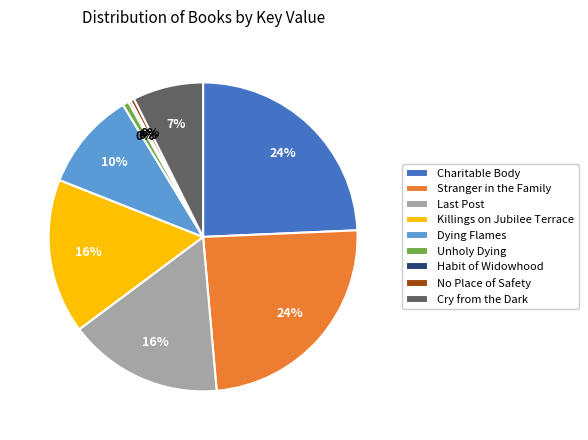

What is the ratio of the value at Stranger in the Family to the value at No Place of Safety?

60.6